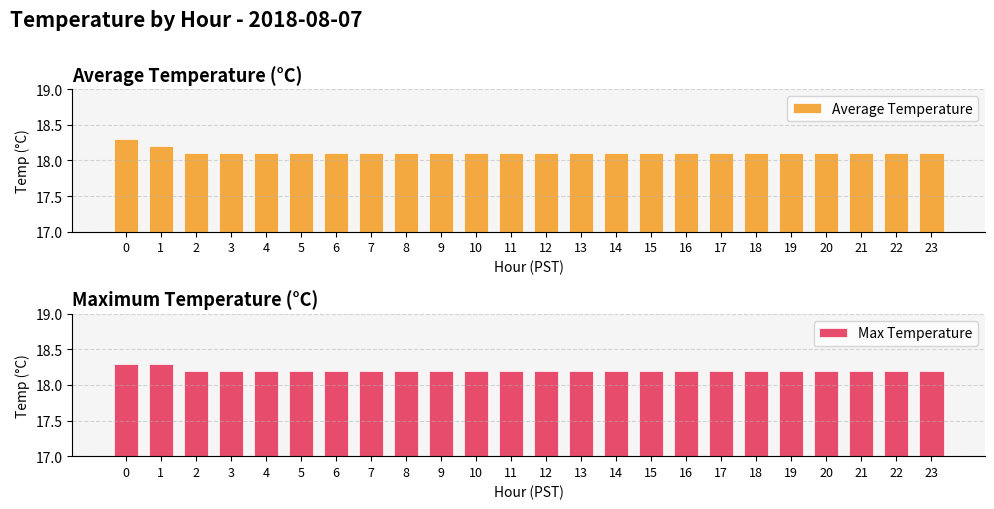

Which series has the widest spread of values?

Average Temperature